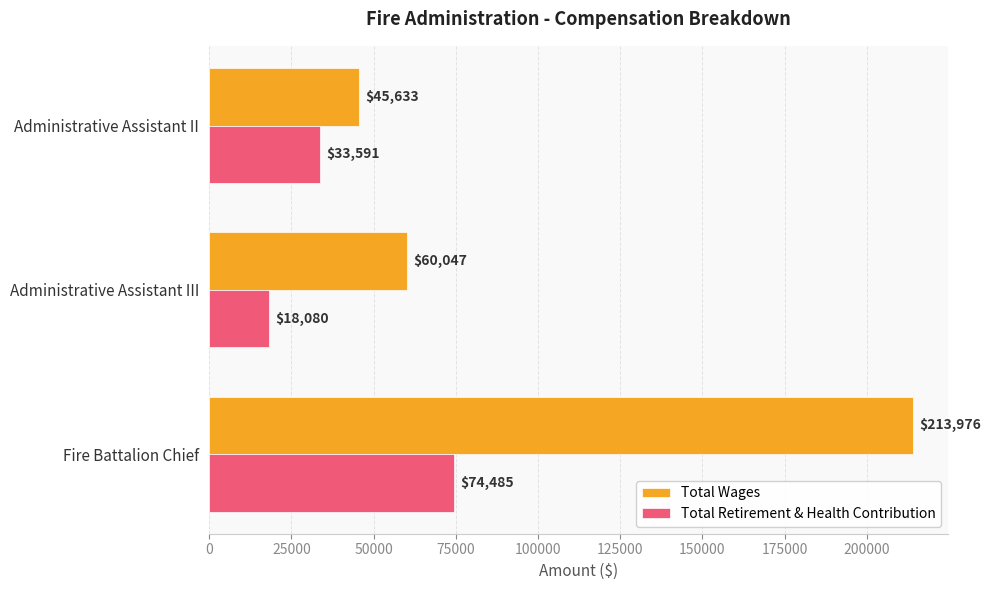

How many data points in Total Wages are less than 60047?

1